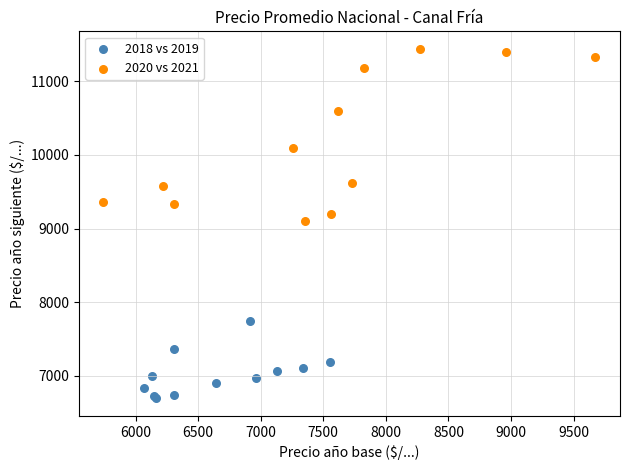

Which series contains the lowest Y value?

2018 vs 2019